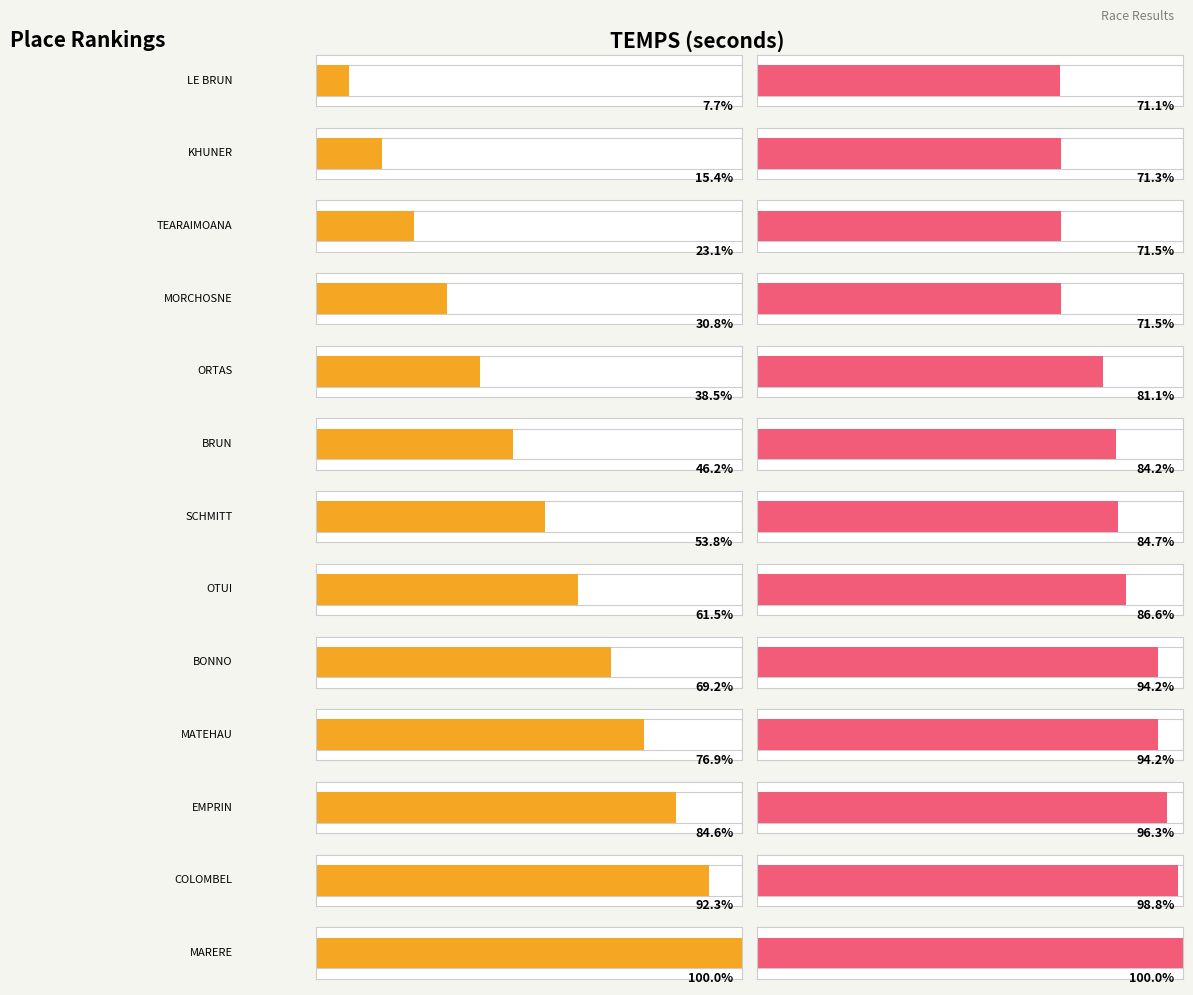

Reading left to right, extract all data points from this chart.

Place: 1	2	3	4	5	6	7	8	9	10	11	12	13
TEMPS: 456	457	458	458	520	540	543	555	604	604	617	633	641